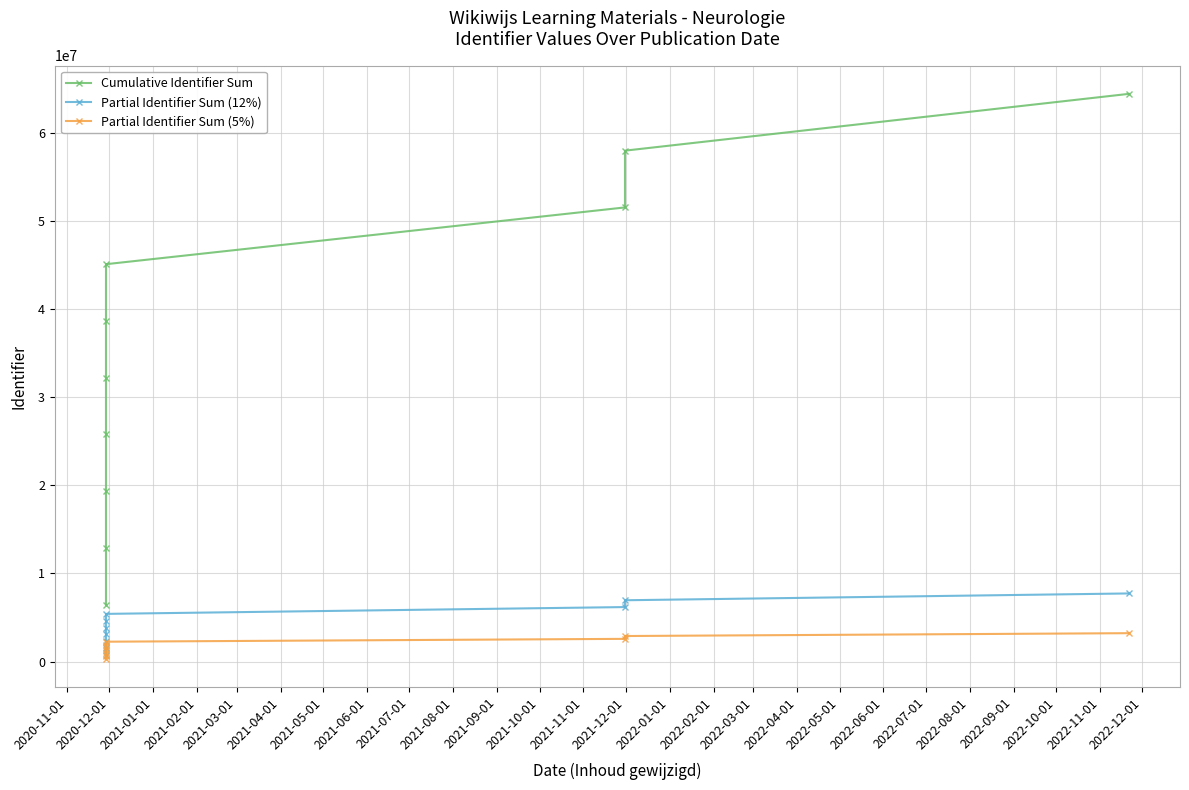

Reading left to right, list all the values displayed in this chart.

Cumulative Identifier Sum: 6445011.0	12890023.0	19334946.0	25779874.0	32224875.0	38669805.0	45115088.0	51560098.0	58005183.0	64450339.0
Partial Identifier Sum (12%): 773401.3	1546802.8	2320193.5	3093584.9	3866985.0	4640376.6	5413810.6	6187211.8	6960622.0	7734040.7
Partial Identifier Sum (5%): 322250.6	644501.2	966747.3	1288993.7	1611243.8	1933490.2	2255754.4	2578004.9	2900259.2	3222517.0